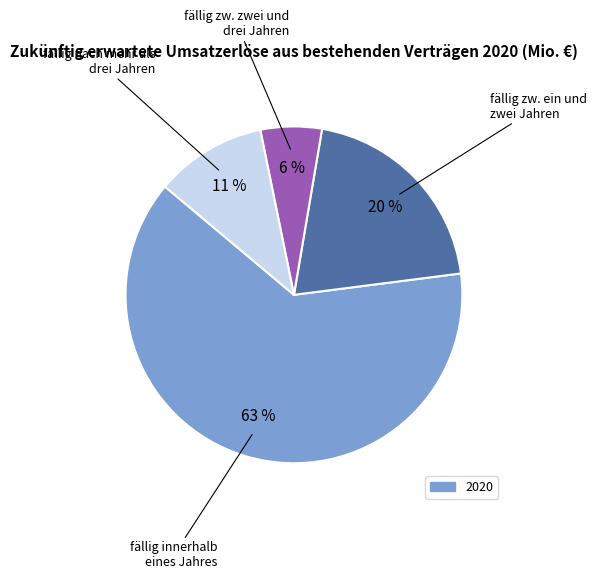

To the nearest percent, what is the average slice percentage?

25%